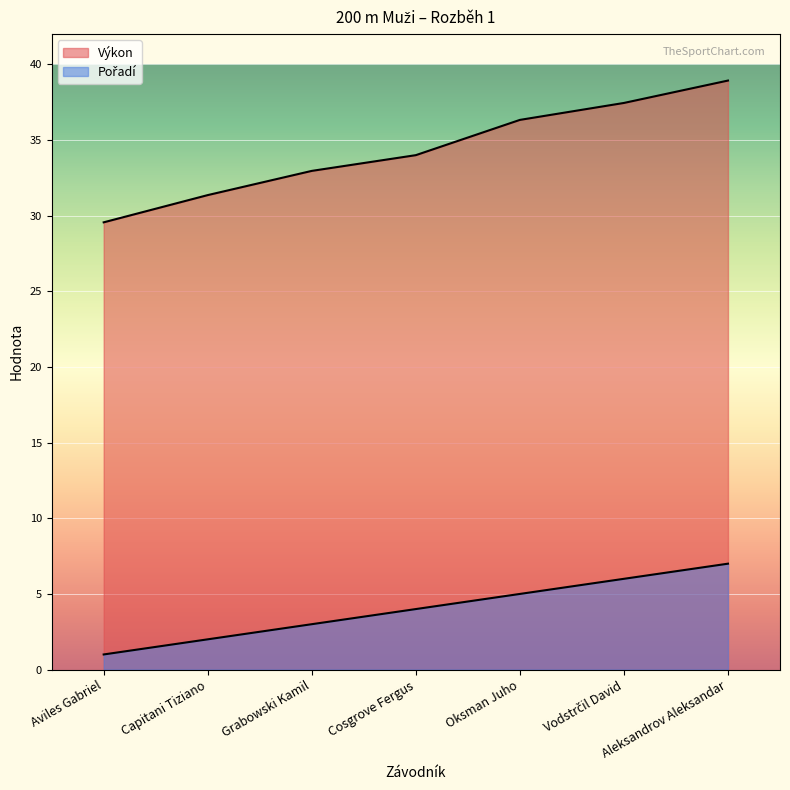

Is it true that Výkon equals 38.9 at Aleksandrov Aleksandar?

True